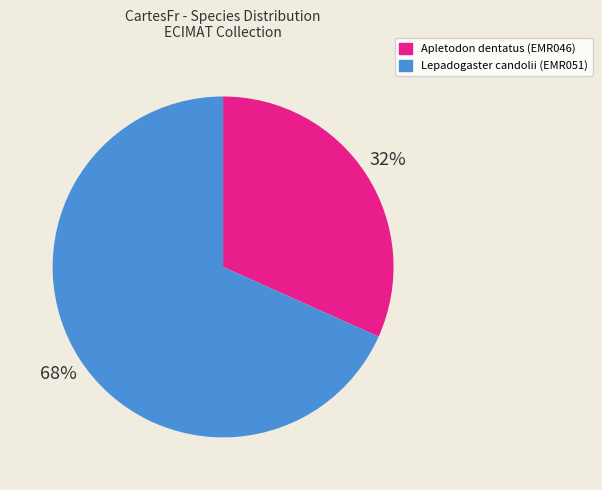

To the nearest percent, what is the combined percentage of Lepadogaster candolii (EMR051) and Apletodon dentatus (EMR046)?

100%